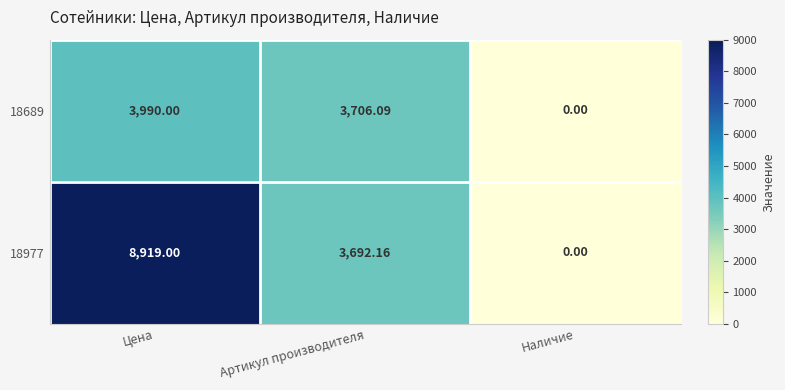

Is the value of 18689 at Цена greater than the value of 18977 at Цена?

No